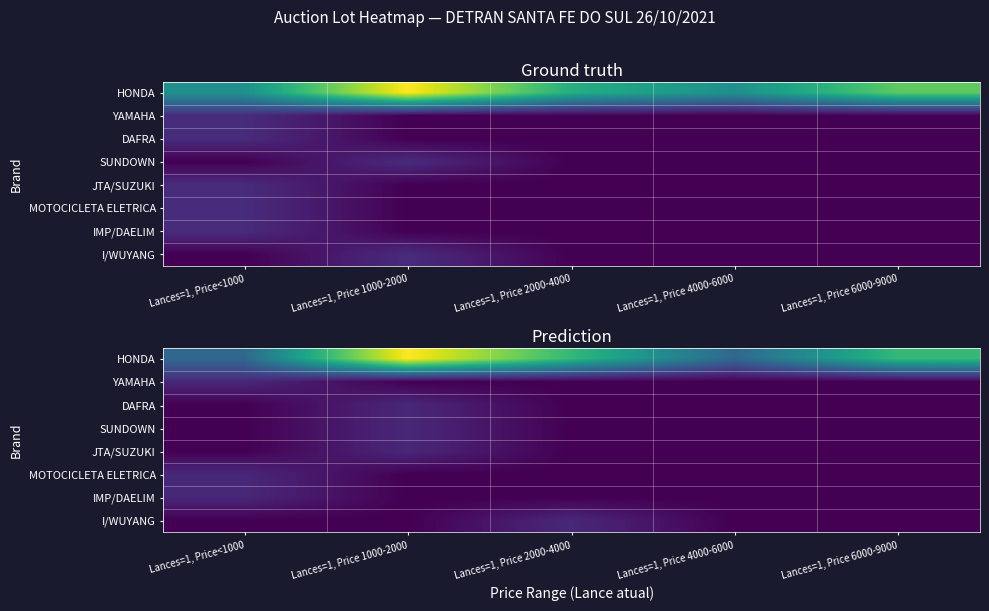

List the series in order of their peak value, highest first.

HONDA, YAMAHA, DAFRA, SUNDOWN, JTA/SUZUKI, MOTOCICLETA ELETRICA, IMP/DAELIM, I/WUYANG